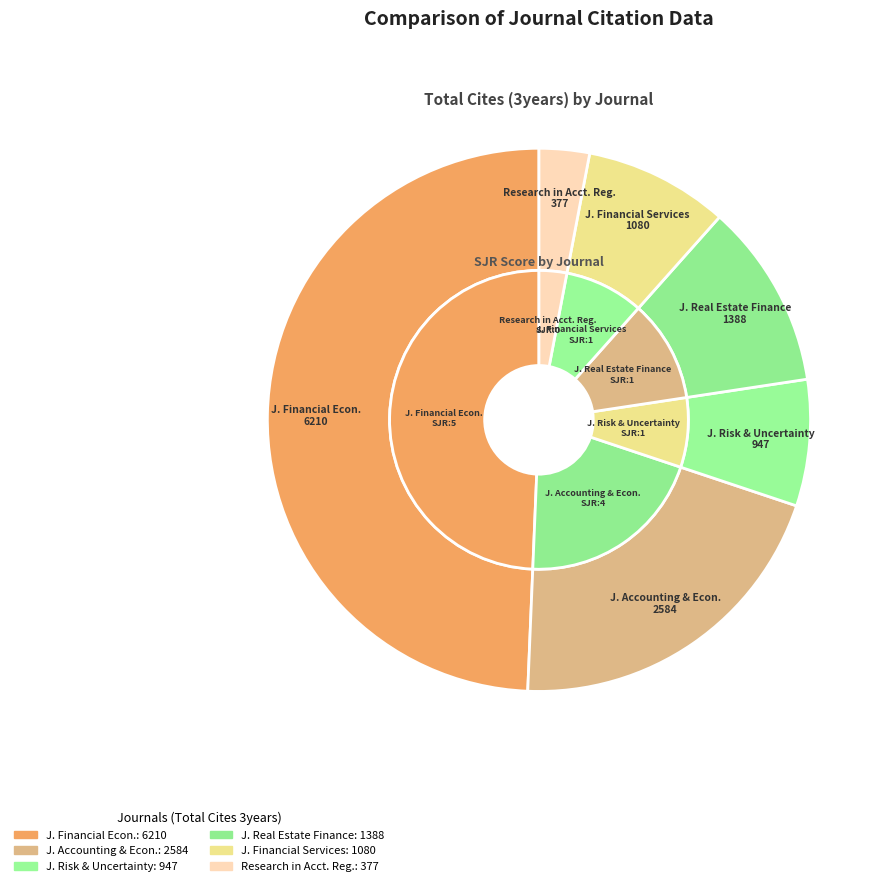

Do Journal of Real Estate Finance and Economics and Journal of Financial Economics together represent more than half of the pie?

Yes